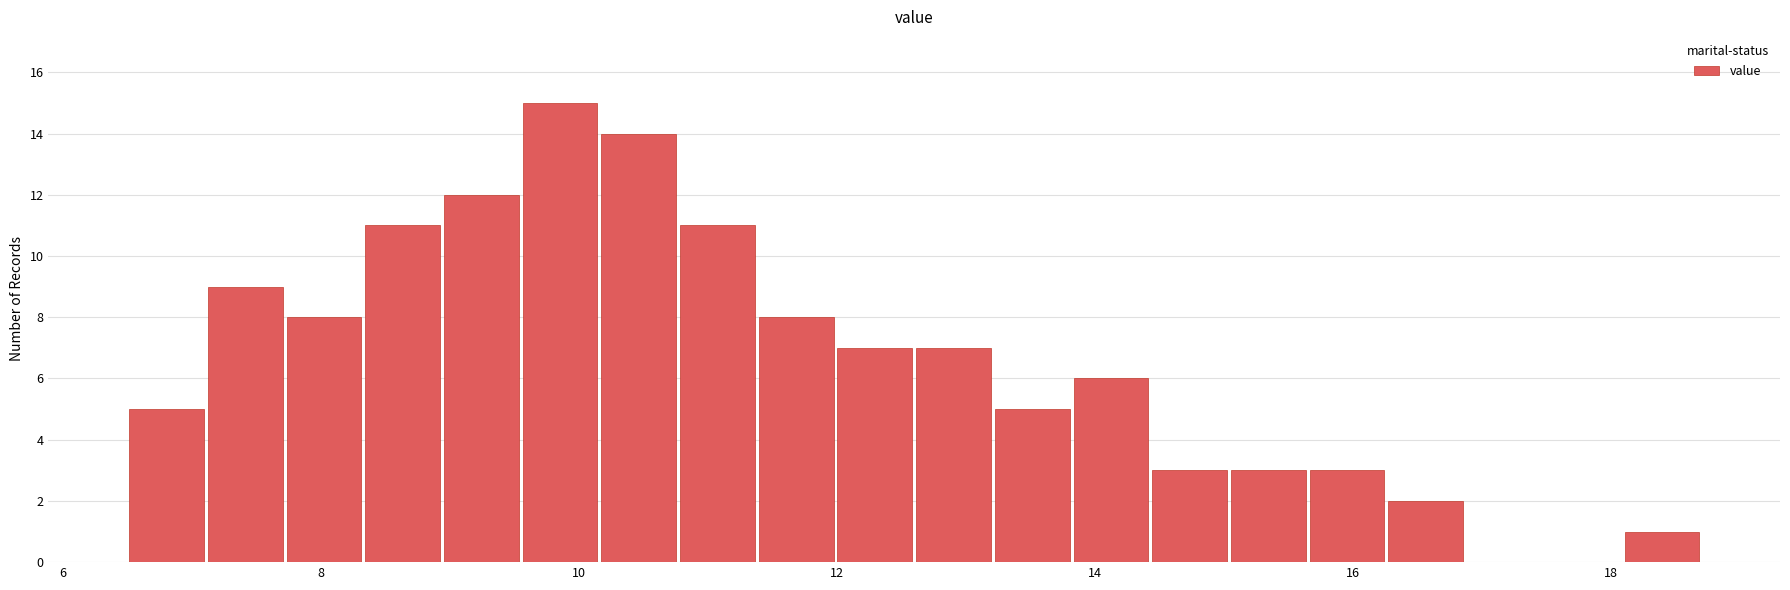

Around what value on the x-axis is the tallest bar? Give the approximate position of its centre, as read against the axis.

9.8